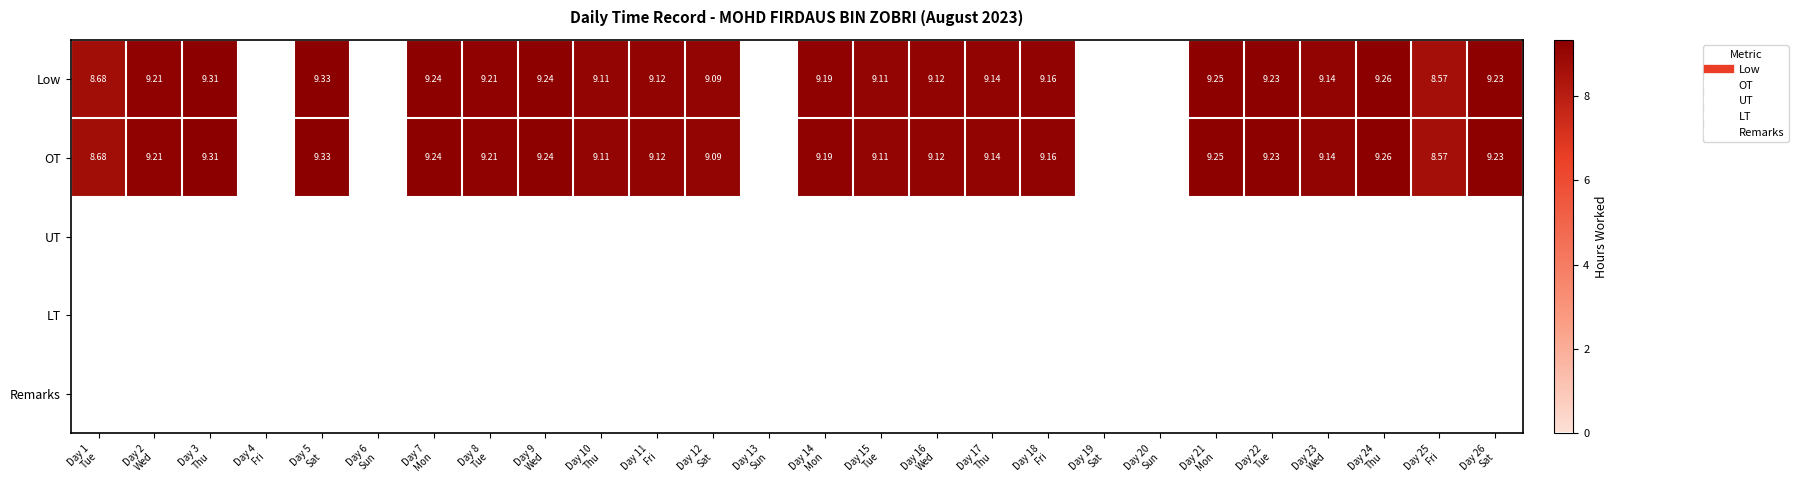

Which series changed the most between Day 4 Fri and Day 7 Mon?

Low